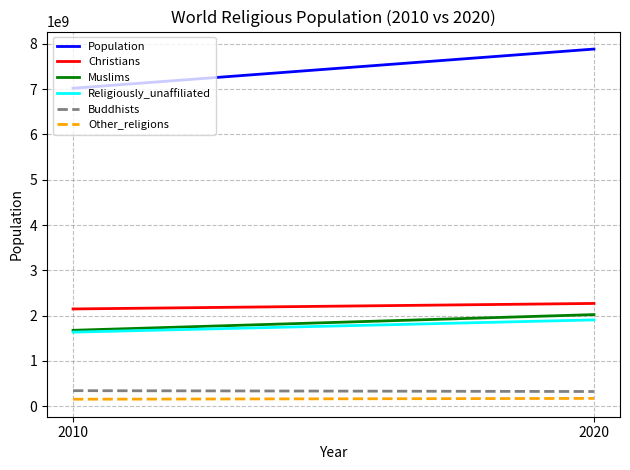

At which label does Other_religions reach its peak?

2020